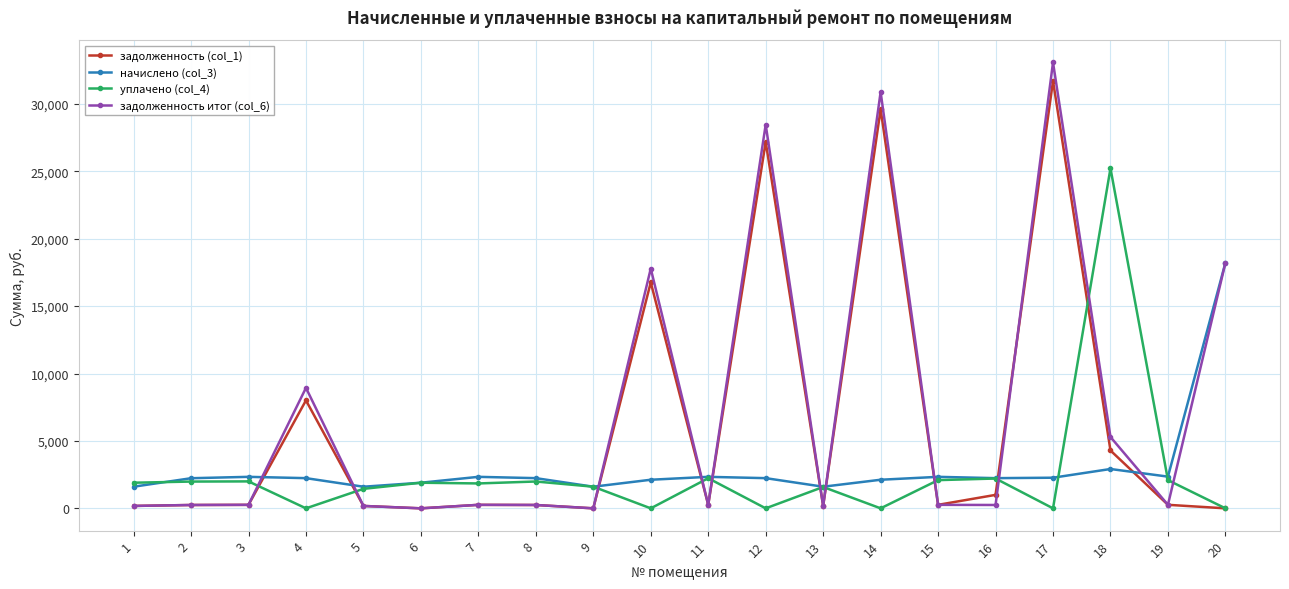

At which category is the sum across all series the highest?

17